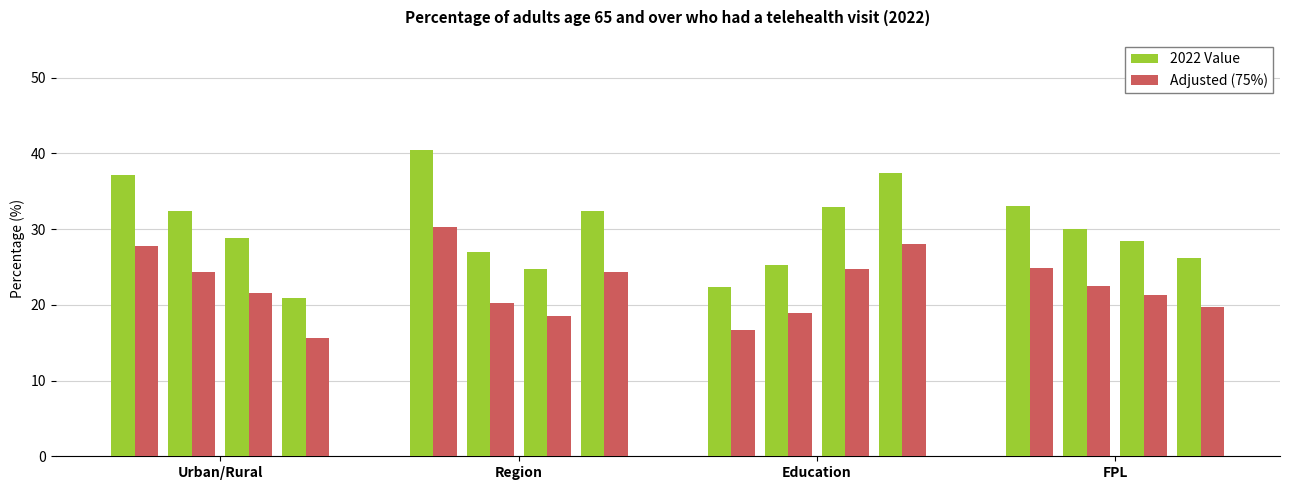

What is the label of the 2nd bar from the right?

Education